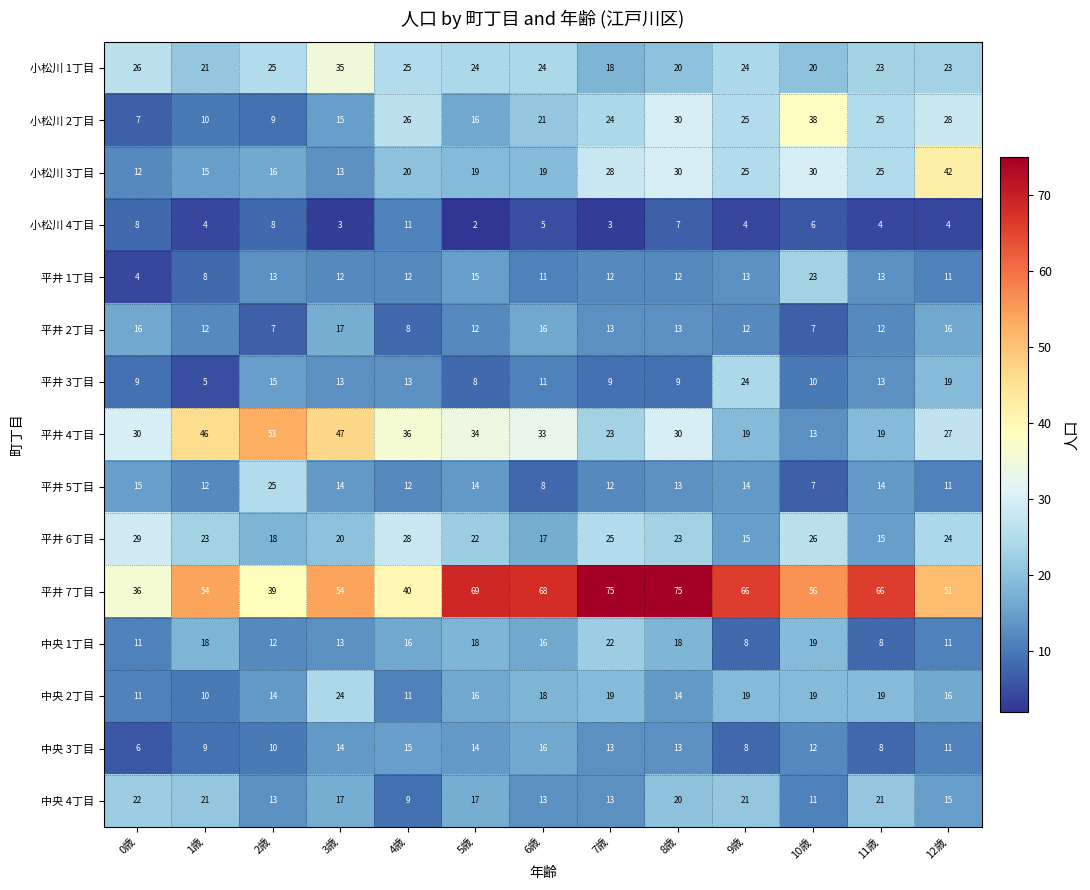

What is the spread (max minus min) of values at 3歳?

51